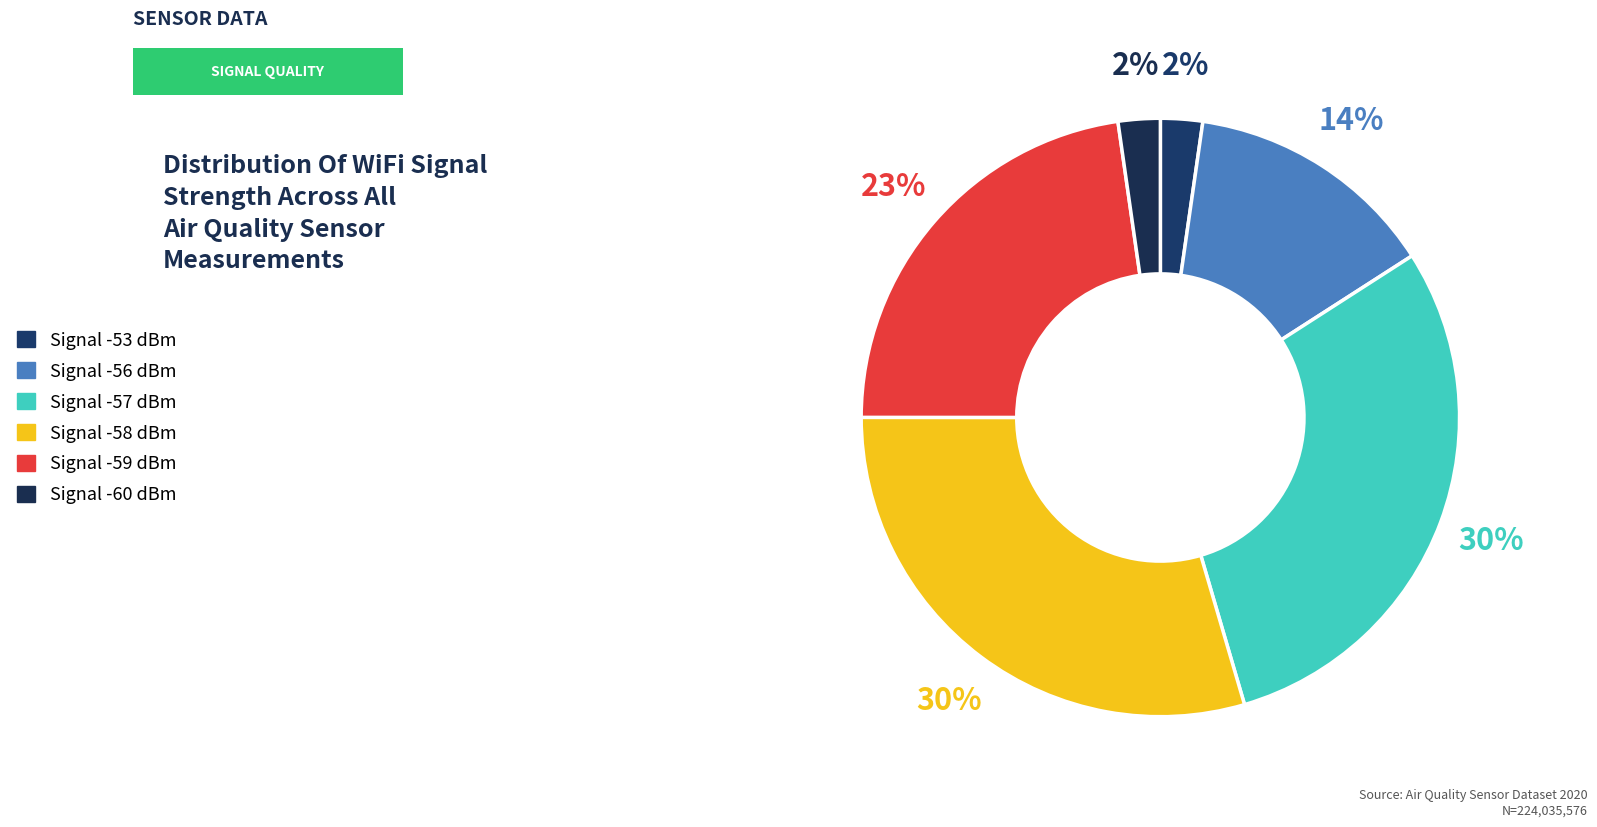

How many segments does this pie chart have?

6